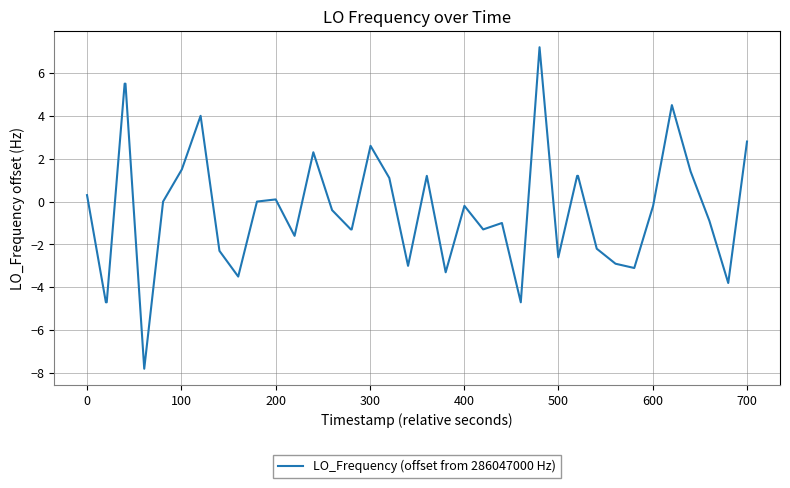

What is the difference between the maximum and minimum values?

15.0